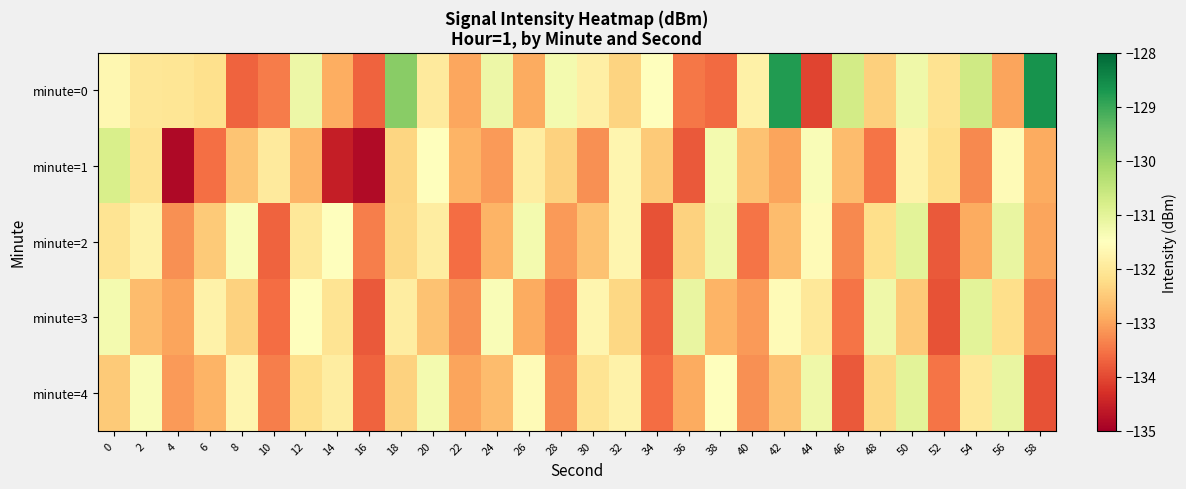

What is the total value across all series at 52?

-665.5